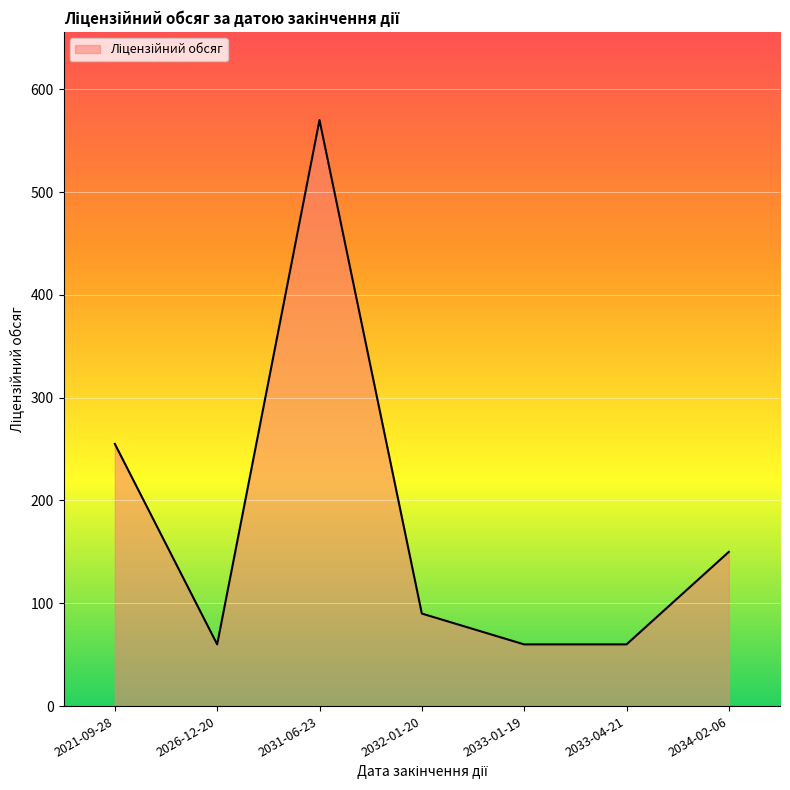

How many values are below 90?

3